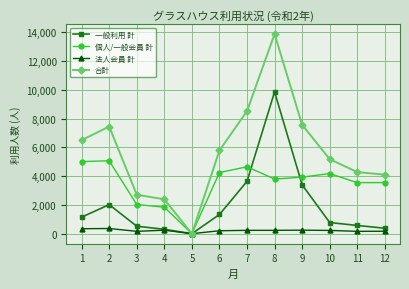

How many values in the 法人会員 計 series are below 232?

6